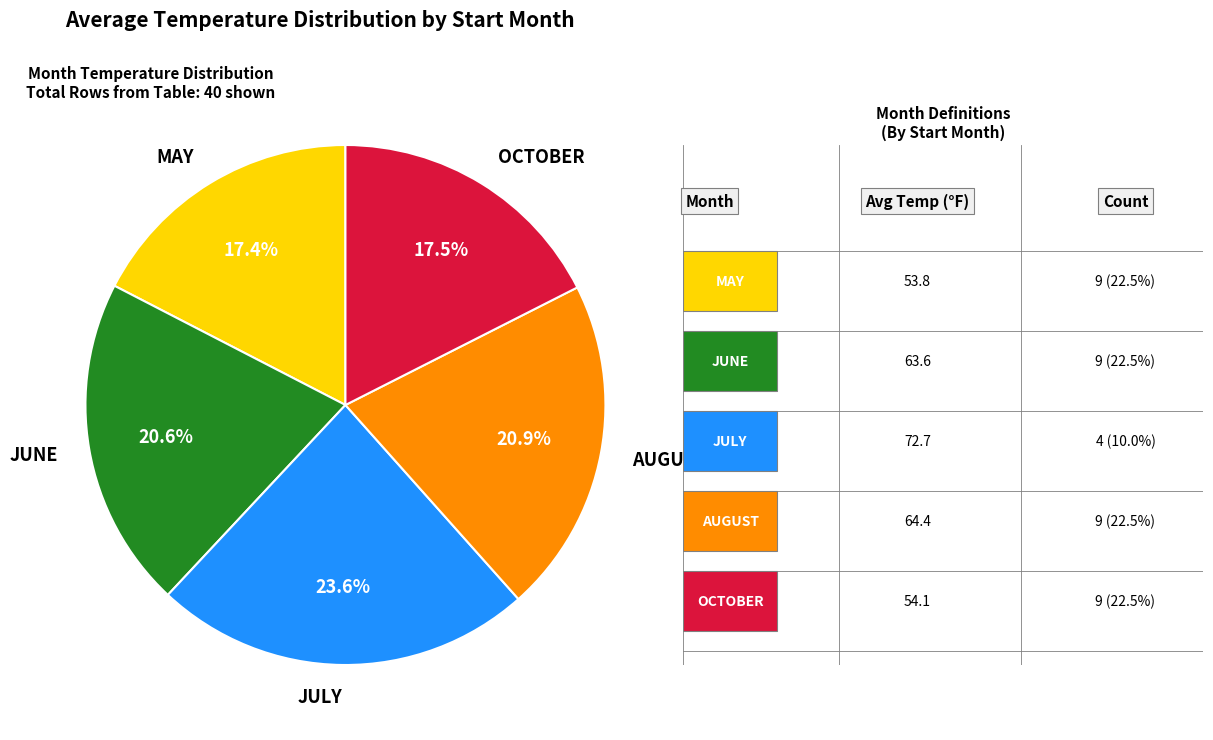

Combined, what portion of the pie is MAY and OCTOBER?

34.9%